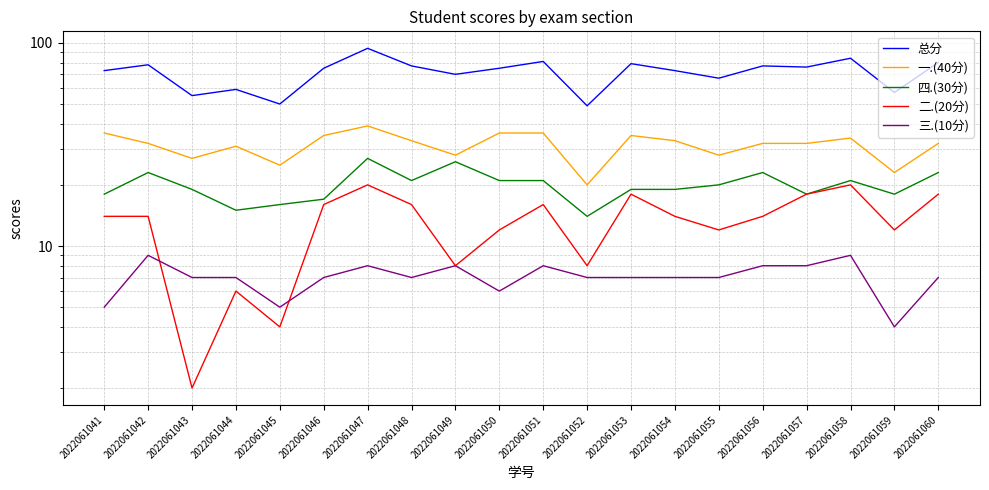

What is the sum of all 二.(20分) values?

262